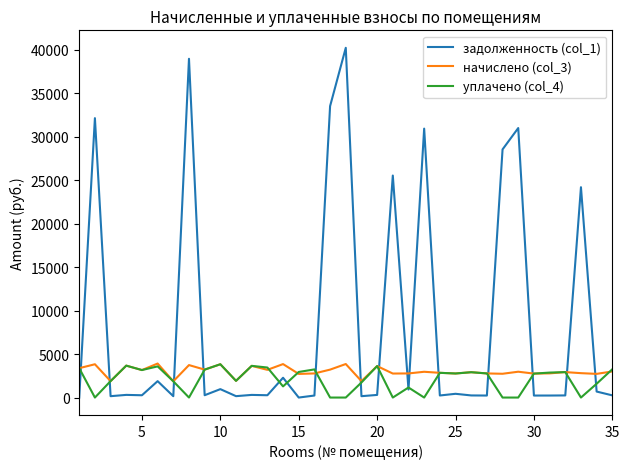

Which series has the largest total across all categories?

задолженность (col_1)